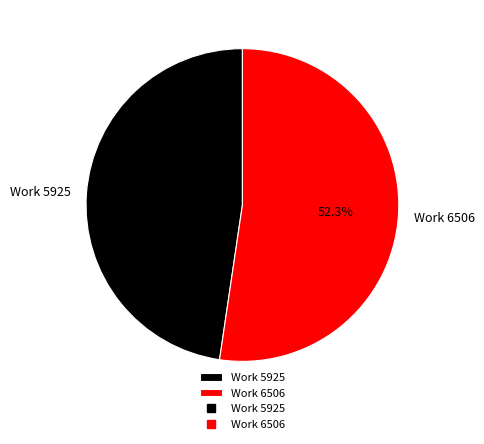

To the nearest percent, what is the difference between the Work 6506 and Work 5925 slice percentages?

5%